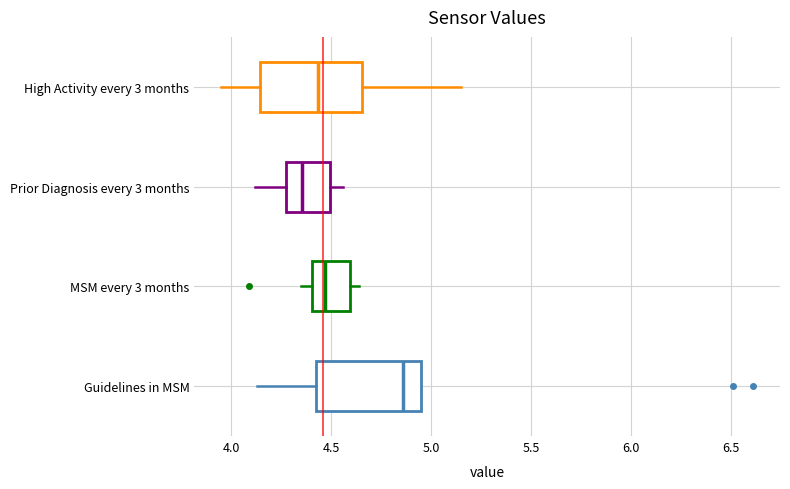

Reading bottom to top, transcribe this box plot: for each box, give where its median line is, the range the box spans, and where its two whiskers end, as read against the x-axis. The values are not printed on the chart, so give them approximately, as read against the axis.

Guidelines in MSM: median 4.85, box 4.45 to 4.95, whiskers 4.15 to 4.95
MSM every 3 months: median 4.45, box 4.40 to 4.60, whiskers 4.35 to 4.65
Prior Diagnosis every 3 months: median 4.35, box 4.25 to 4.50, whiskers 4.10 to 4.55
High Activity every 3 months: median 4.45, box 4.15 to 4.65, whiskers 3.95 to 5.15